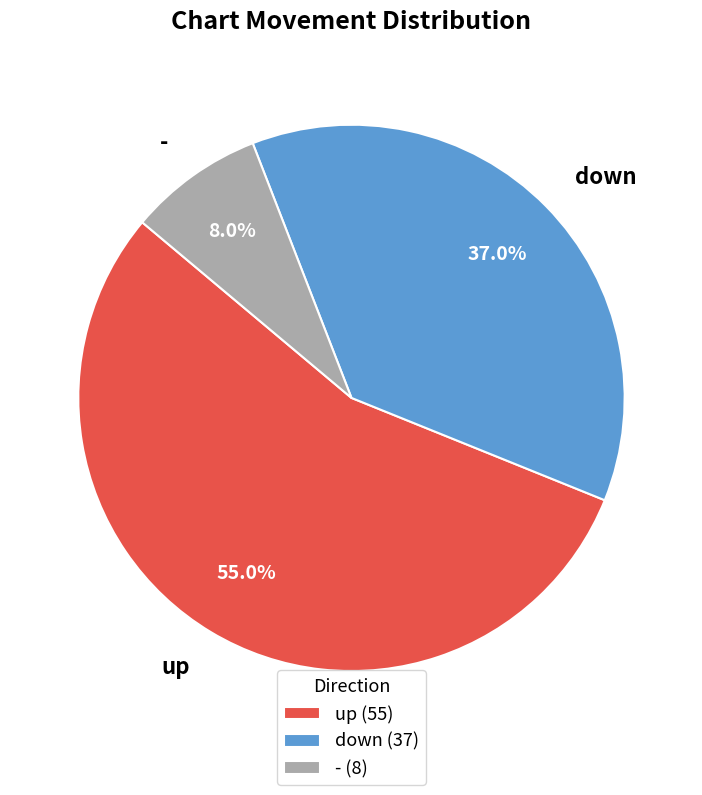

Count the number of slices in the pie.

3